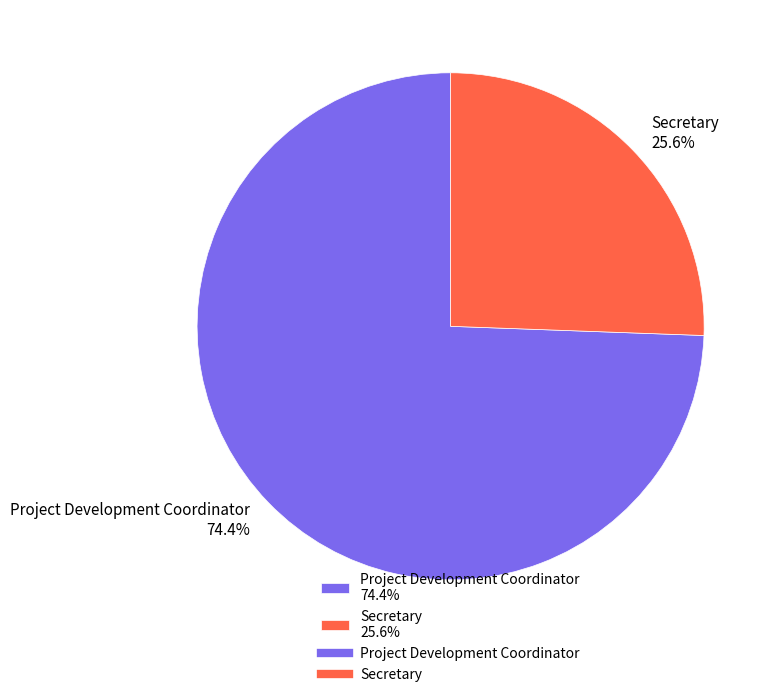

Which slice is the smallest?

Secretary